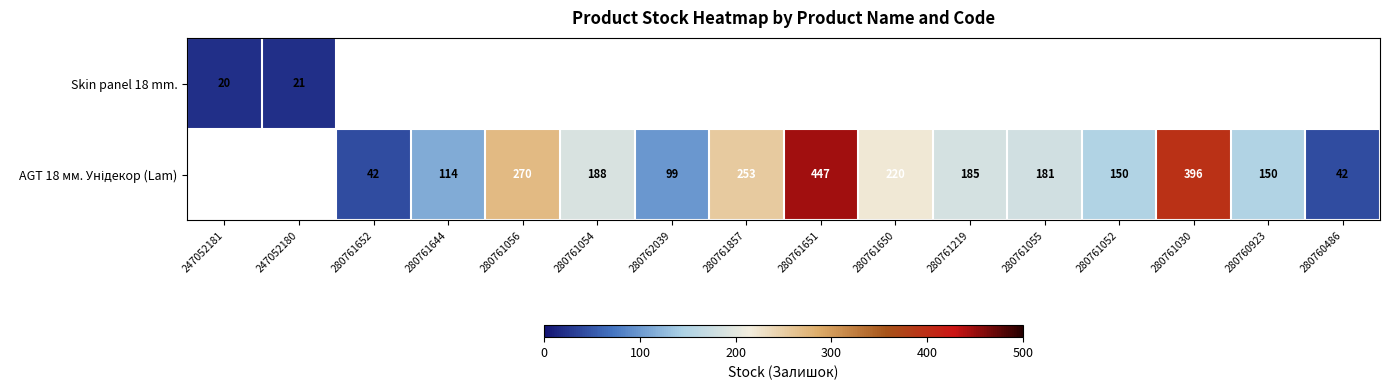

List the series in order of their overall mean, lowest first.

Skin panel 18 mm., AGT 18 мм. Унідекор (Lam)